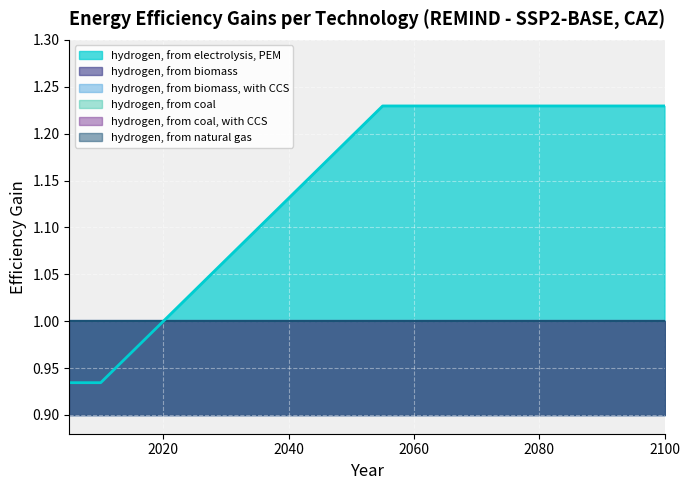

How many distinct data groups are displayed?

6